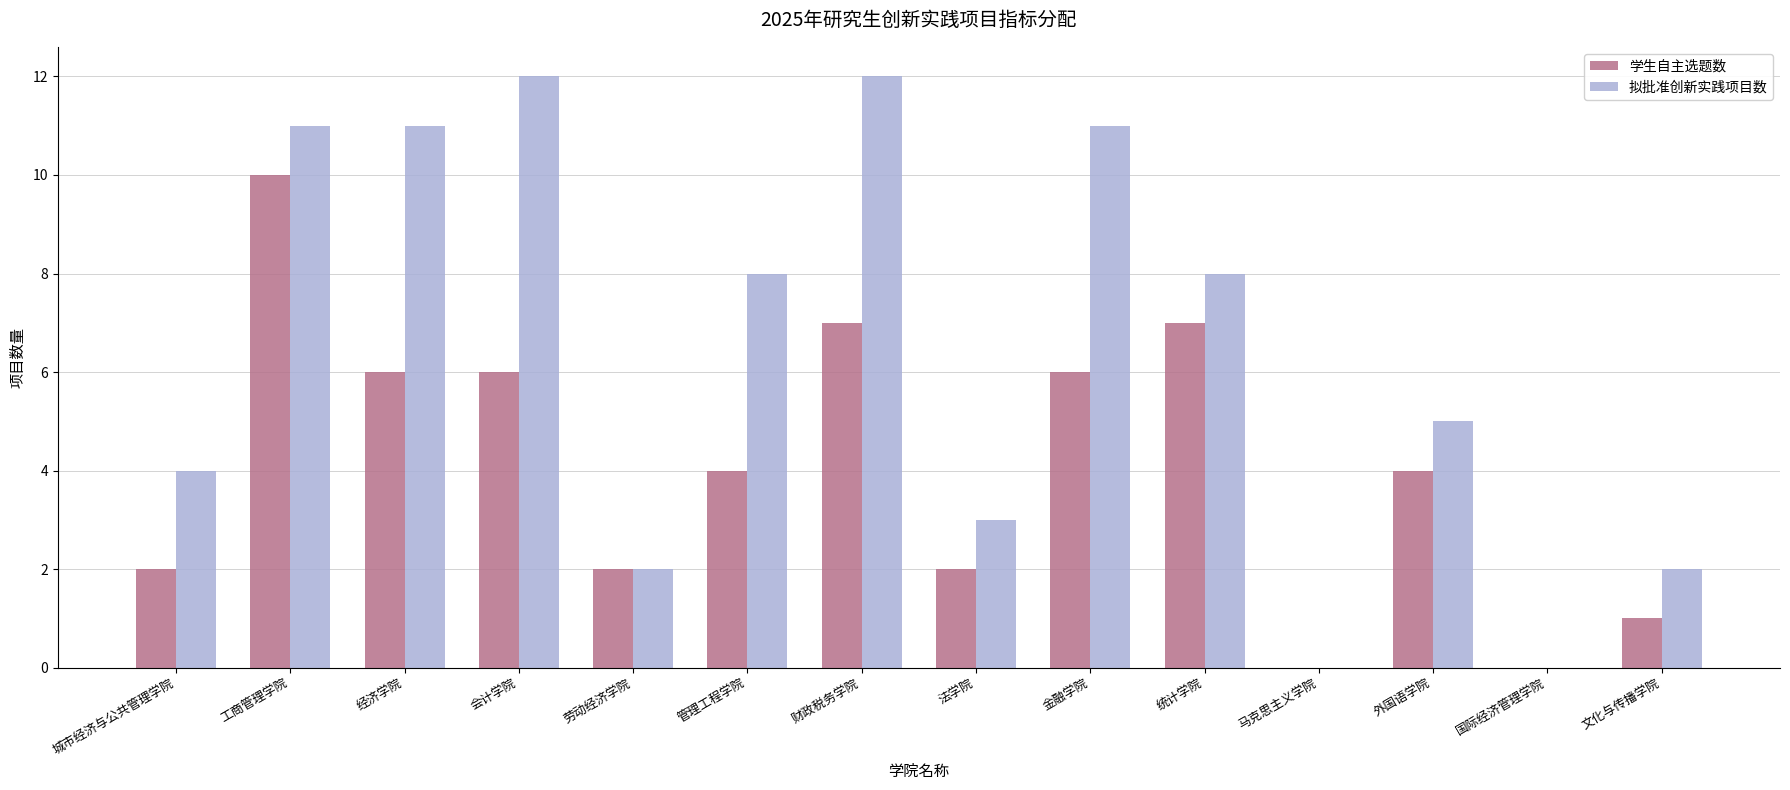

How many groups of bars are there?

14